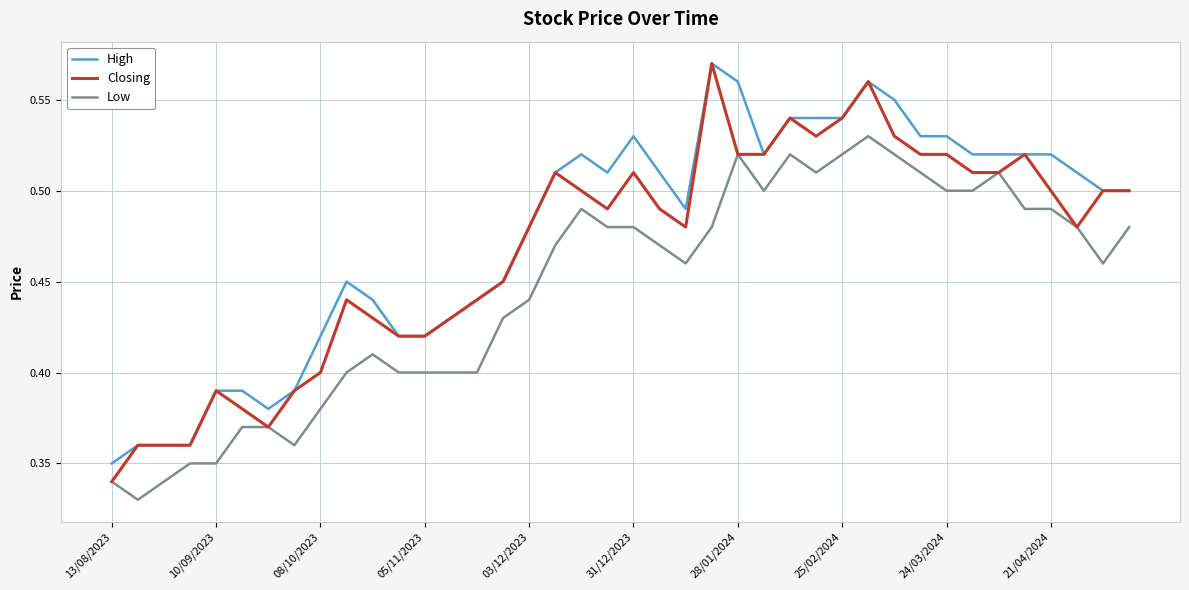

True or false: Low and High intersect in this chart.

False